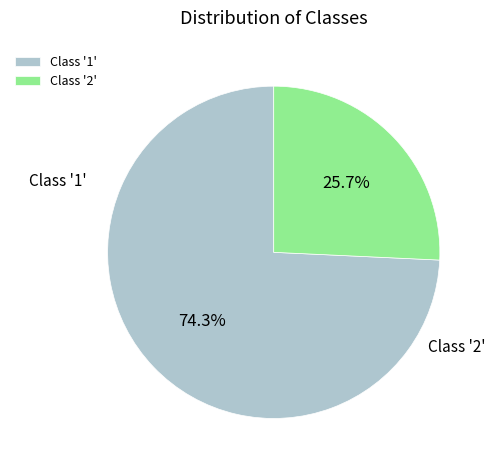

To the nearest percent, what percentage of the pie is Class '2'?

26%